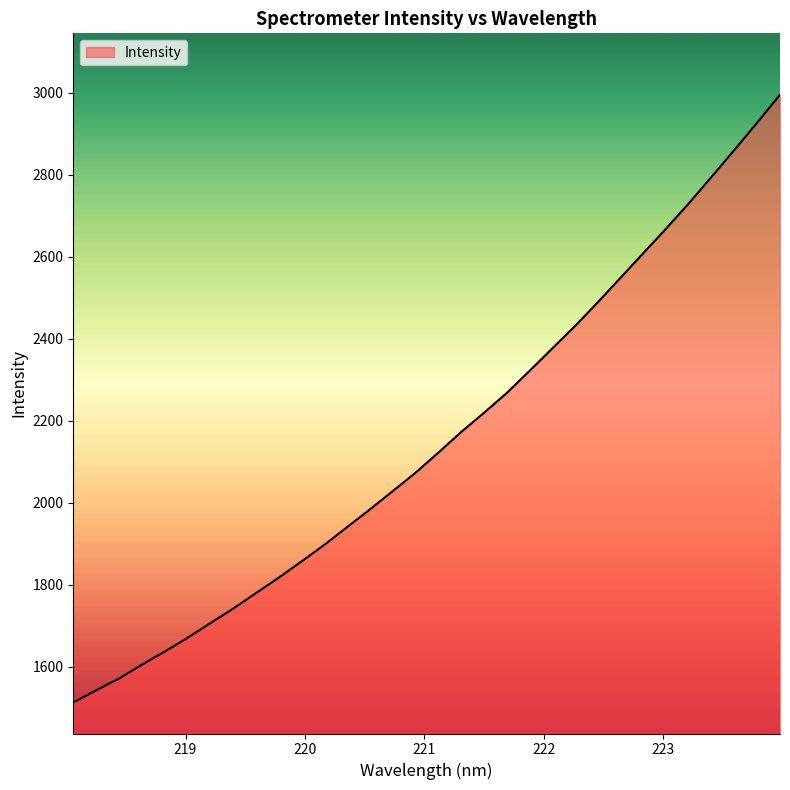

What is the smallest value displayed?

1512.2